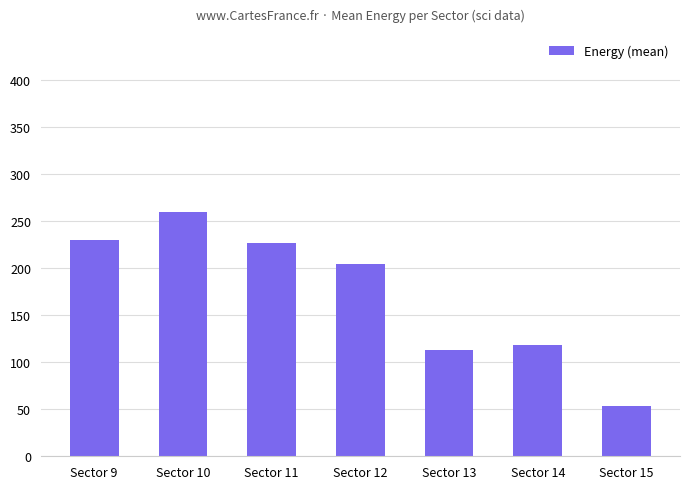

What value does the data have at Sector 13?

112.7